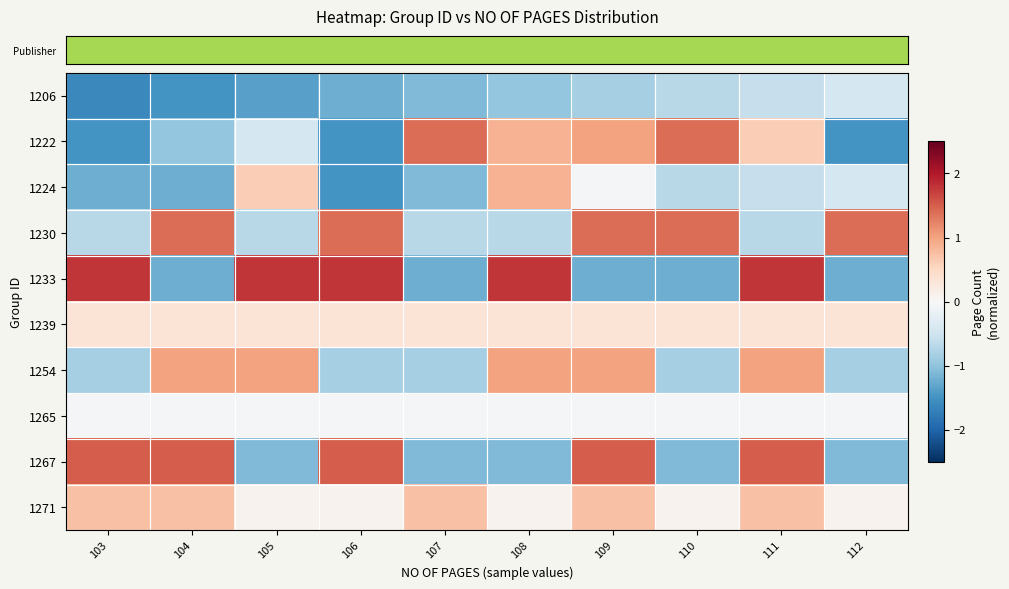

Which category has the highest value across all series?

103